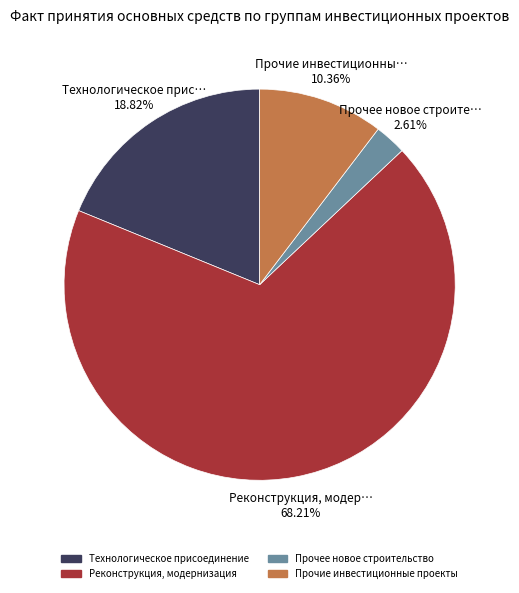

What percentage is NOT represented by Прочие инвестиционные проекты?

89.6%